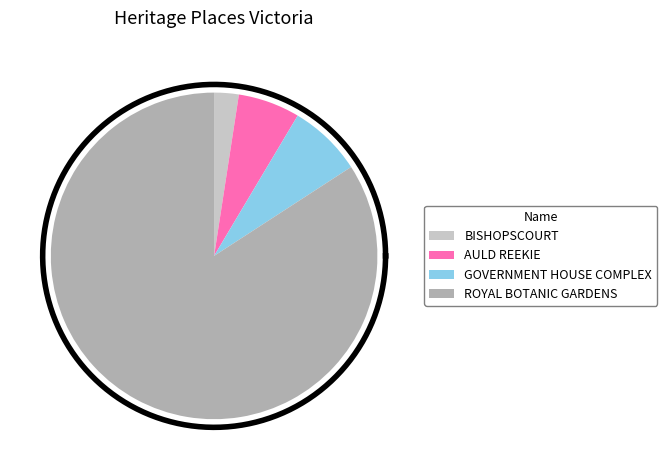

To the nearest percent, what percentage of the pie is ROYAL BOTANIC GARDENS?

84%